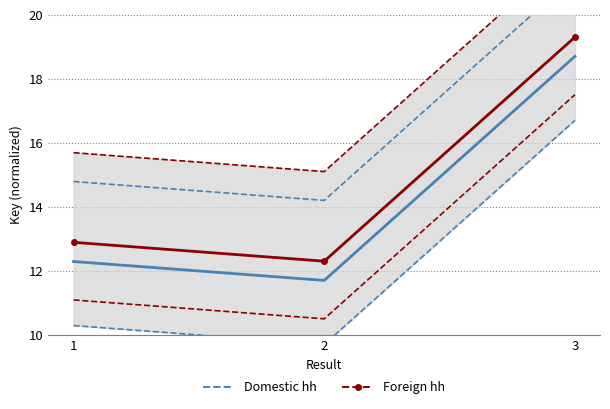

The Domestic hh series shows 18.7 at 3. True or false?

True